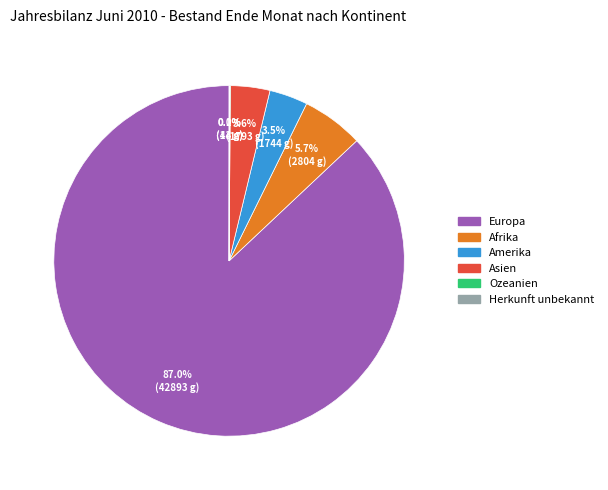

What percentage do Afrika and Asien together represent?

9.3%